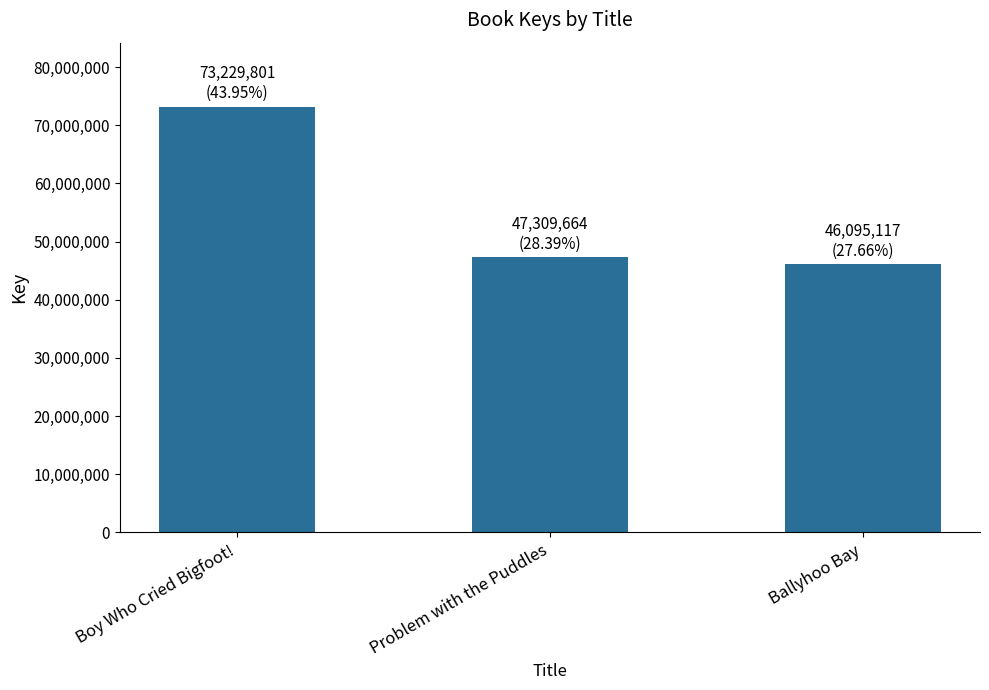

What is the average value?

55544861